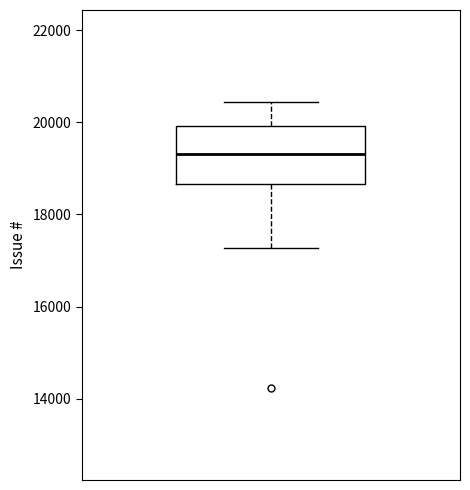

Read this box plot against the y-axis: the position of the median line, the range covered by the box, and the ends of both whiskers. The values are not printed on the chart, so give them approximately, as read against the axis.

median 19400, box 18600 to 20000, whiskers 17200 to 20400